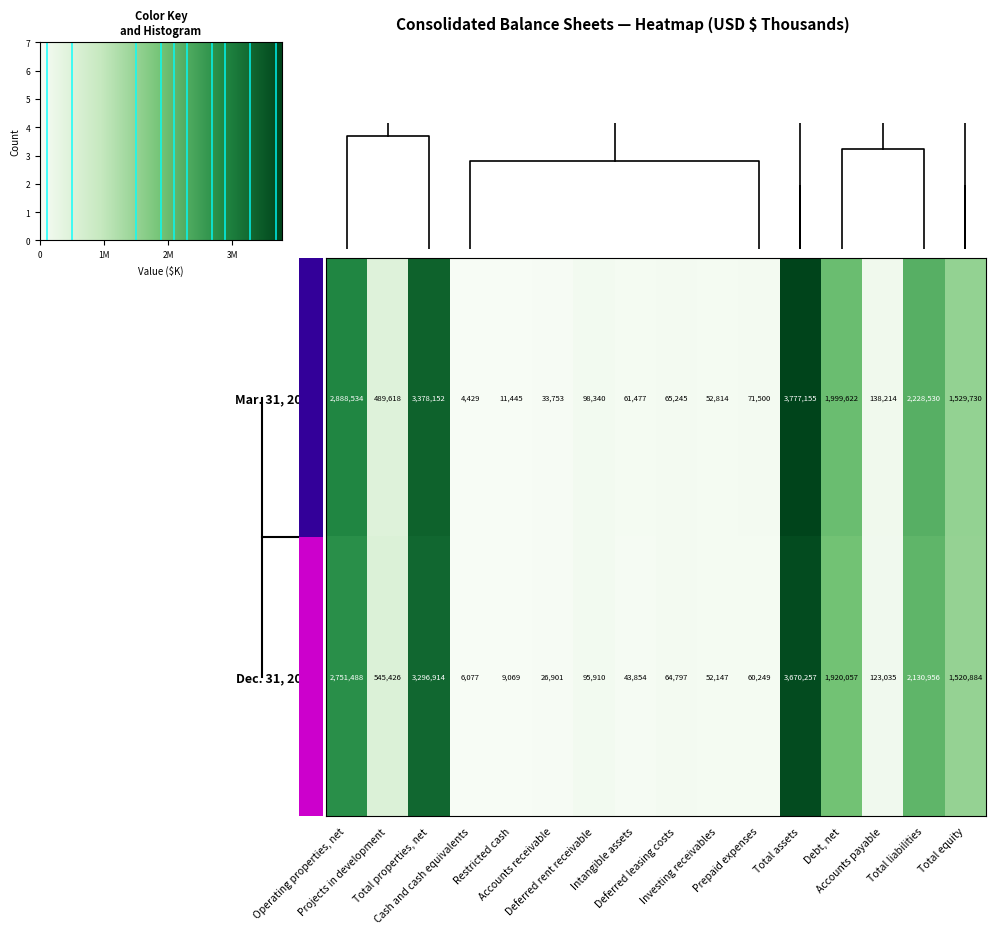

How many data points does each series have?

16